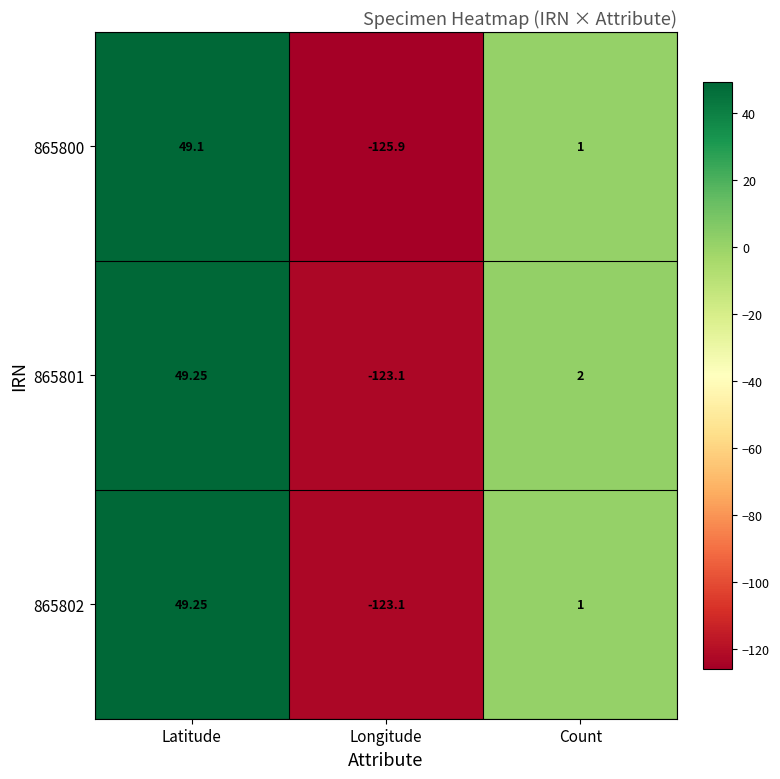

Rank the categories by 865801 value from lowest to highest.

Longitude, Count, Latitude